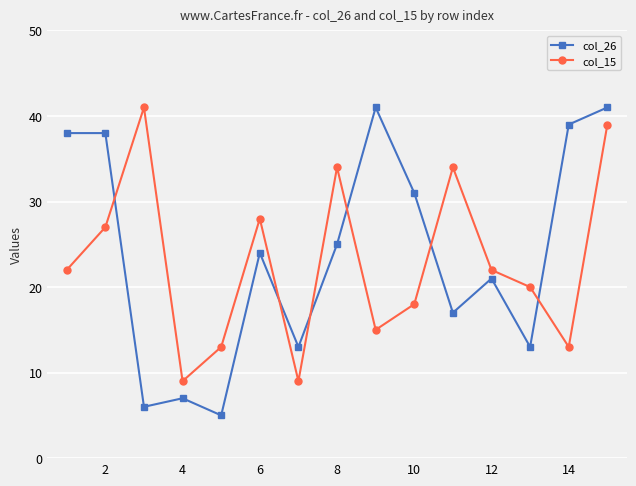

List the series in order of their overall mean, lowest first.

col_15, col_26